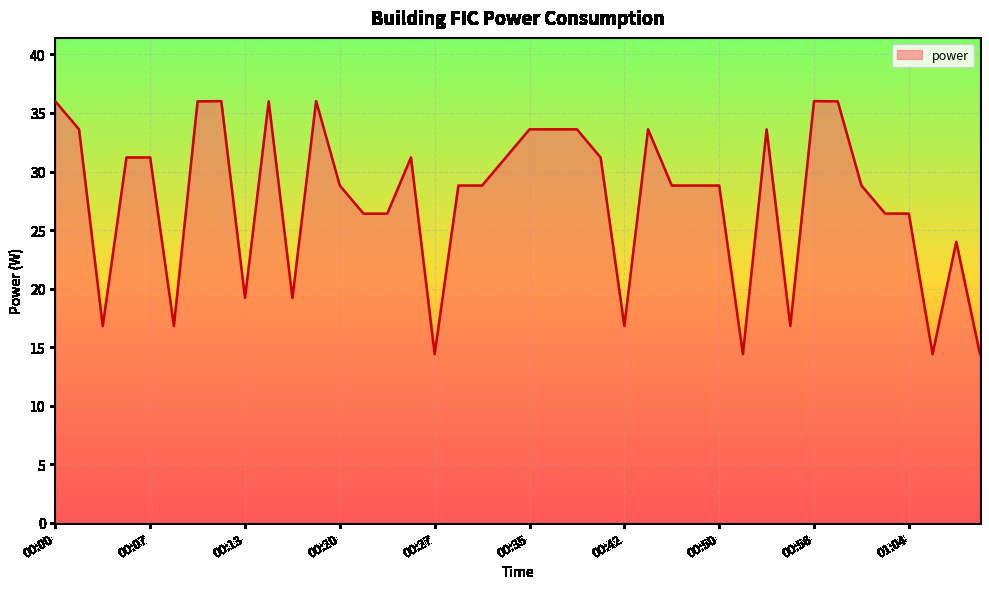

What is the maximum value shown in the chart?

36.0